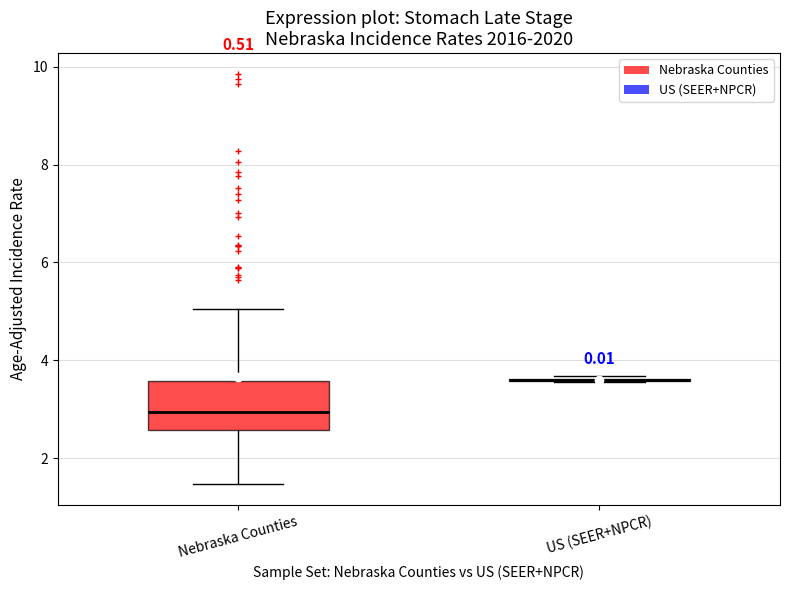

Comparing the boxes themselves (not the whiskers), which one is the tallest?

Nebraska Counties